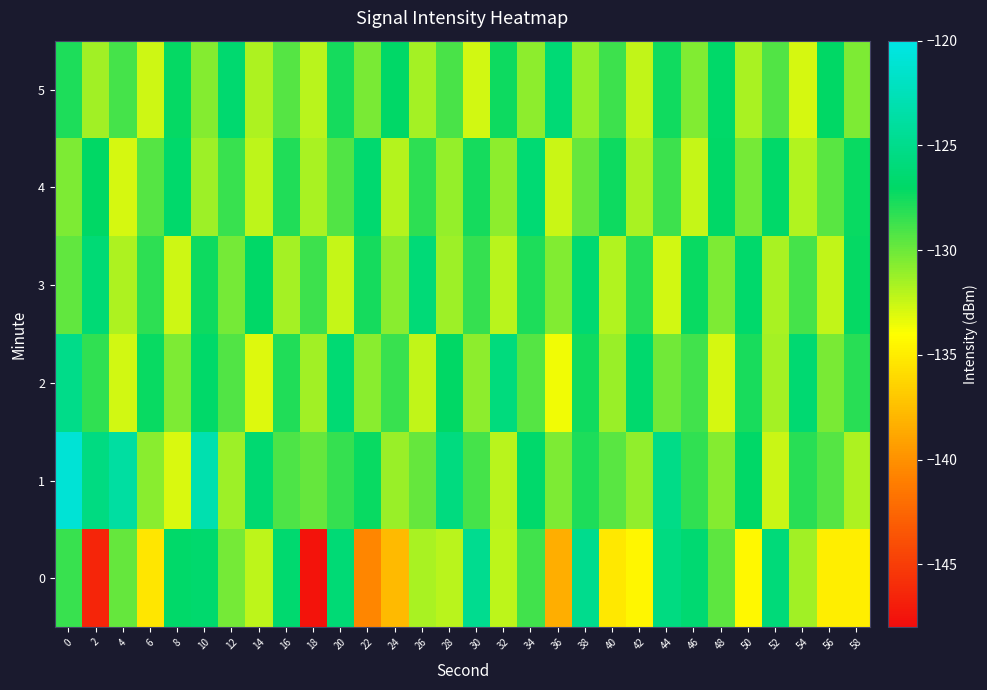

What is the spread (max minus min) of values at 46?

6.0